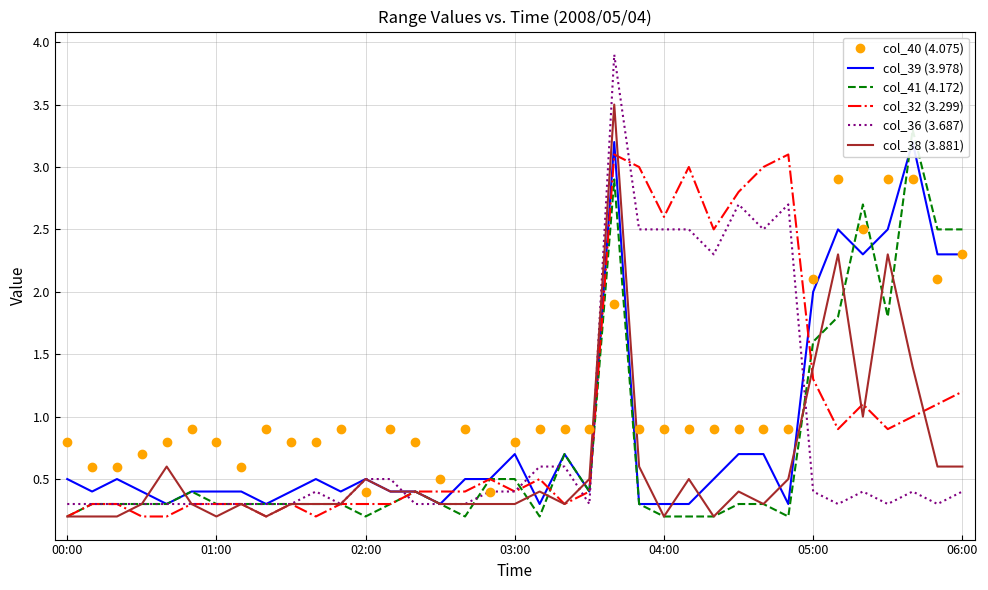

Reading left to right, extract all data points from this chart.

col_40 (4.075): 0.8	0.6	0.6	0.7	0.8	0.9	0.8	0.6	0.9	0.8	0.8	0.9	0.4	0.9	0.8	0.5	0.9	0.4	0.8	0.9	0.9	0.9	1.9	0.9	0.9	0.9	0.9	0.9	0.9	0.9	2.1	2.9	2.5	2.9	2.9	2.1	2.3
col_39 (3.978): 0.5	0.4	0.5	0.4	0.3	0.4	0.4	0.4	0.3	0.4	0.5	0.4	0.5	0.4	0.4	0.3	0.5	0.5	0.7	0.3	0.7	0.4	3.2	0.3	0.3	0.3	0.5	0.7	0.7	0.3	2.0	2.5	2.3	2.5	3.2	2.3	2.3
col_41 (4.172): 0.2	0.3	0.3	0.3	0.3	0.4	0.3	0.3	0.3	0.3	0.3	0.3	0.2	0.3	0.4	0.3	0.2	0.5	0.5	0.2	0.7	0.4	2.9	0.3	0.2	0.2	0.2	0.3	0.3	0.2	1.6	1.8	2.7	1.8	3.3	2.5	2.5
col_32 (3.299): 0.2	0.3	0.3	0.2	0.2	0.3	0.3	0.3	0.2	0.3	0.2	0.3	0.3	0.3	0.4	0.4	0.4	0.5	0.4	0.5	0.3	0.4	3.1	3.0	2.6	3.0	2.5	2.8	3.0	3.1	1.3	0.9	1.1	0.9	1.0	1.1	1.2
col_36 (3.687): 0.3	0.3	0.3	0.3	0.3	0.3	0.3	0.3	0.3	0.3	0.4	0.3	0.5	0.5	0.3	0.3	0.3	0.4	0.4	0.6	0.6	0.3	3.9	2.5	2.5	2.5	2.3	2.7	2.5	2.7	0.4	0.3	0.4	0.3	0.4	0.3	0.4
col_38 (3.881): 0.2	0.2	0.2	0.3	0.6	0.3	0.2	0.3	0.2	0.3	0.3	0.3	0.5	0.4	0.4	0.3	0.3	0.3	0.3	0.4	0.3	0.5	3.5	0.6	0.2	0.5	0.2	0.4	0.3	0.5	1.4	2.3	1.0	2.3	1.4	0.6	0.6